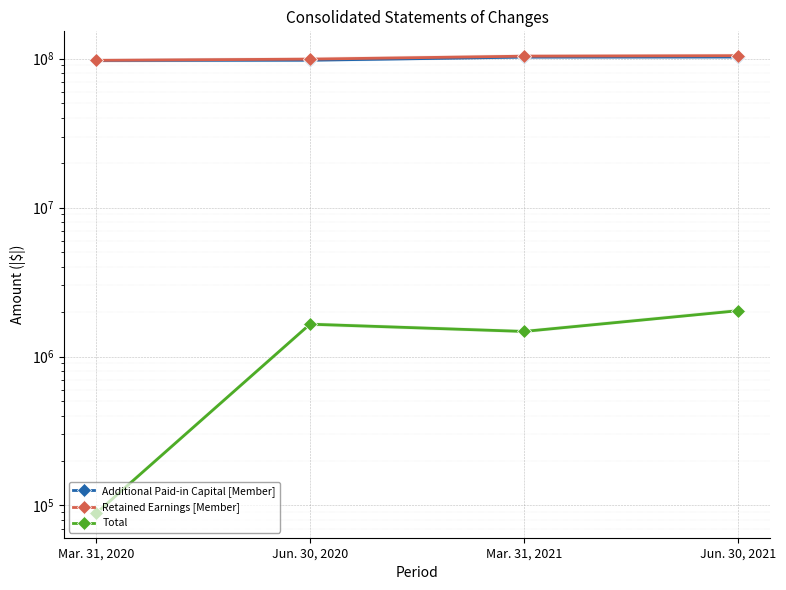

The Retained Earnings [Member] series shows 55372817 at Jun. 30, 2020. True or false?

False